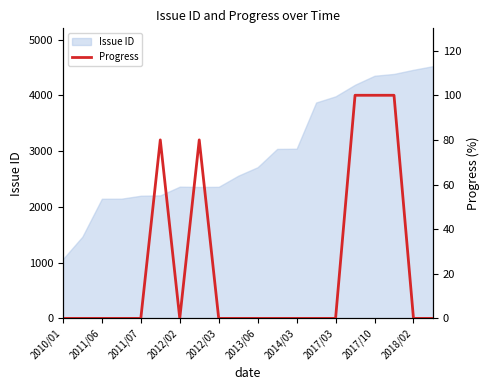

Which category has the lowest value across all series?

2010/01